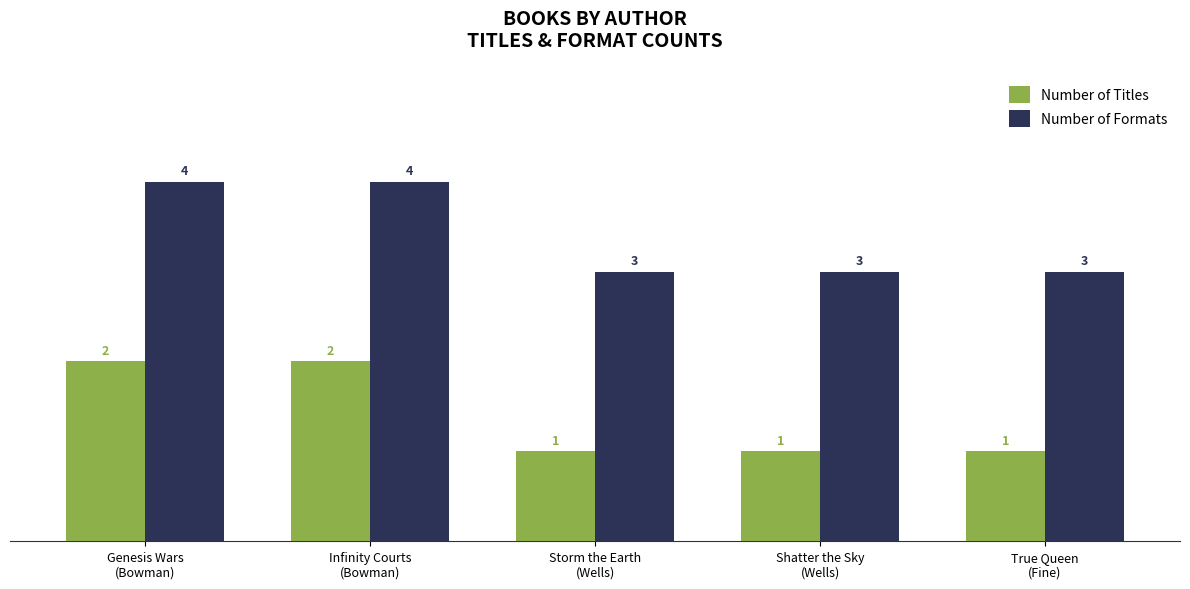

How many categories are shown in the chart?

5